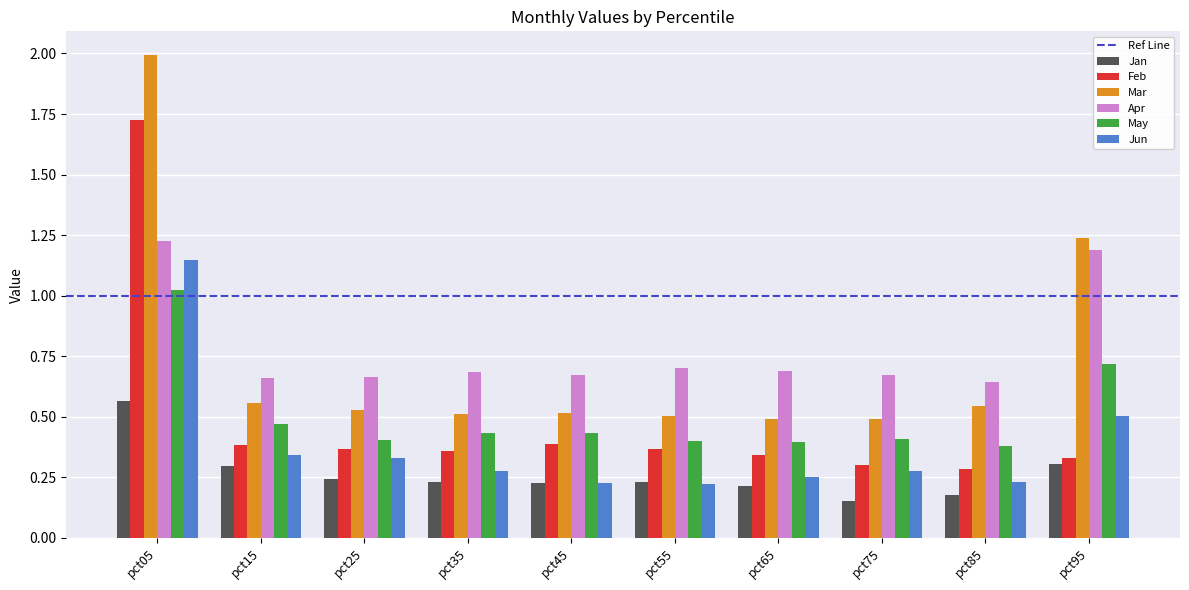

The May series shows 0.4 at pct45. True or false?

True